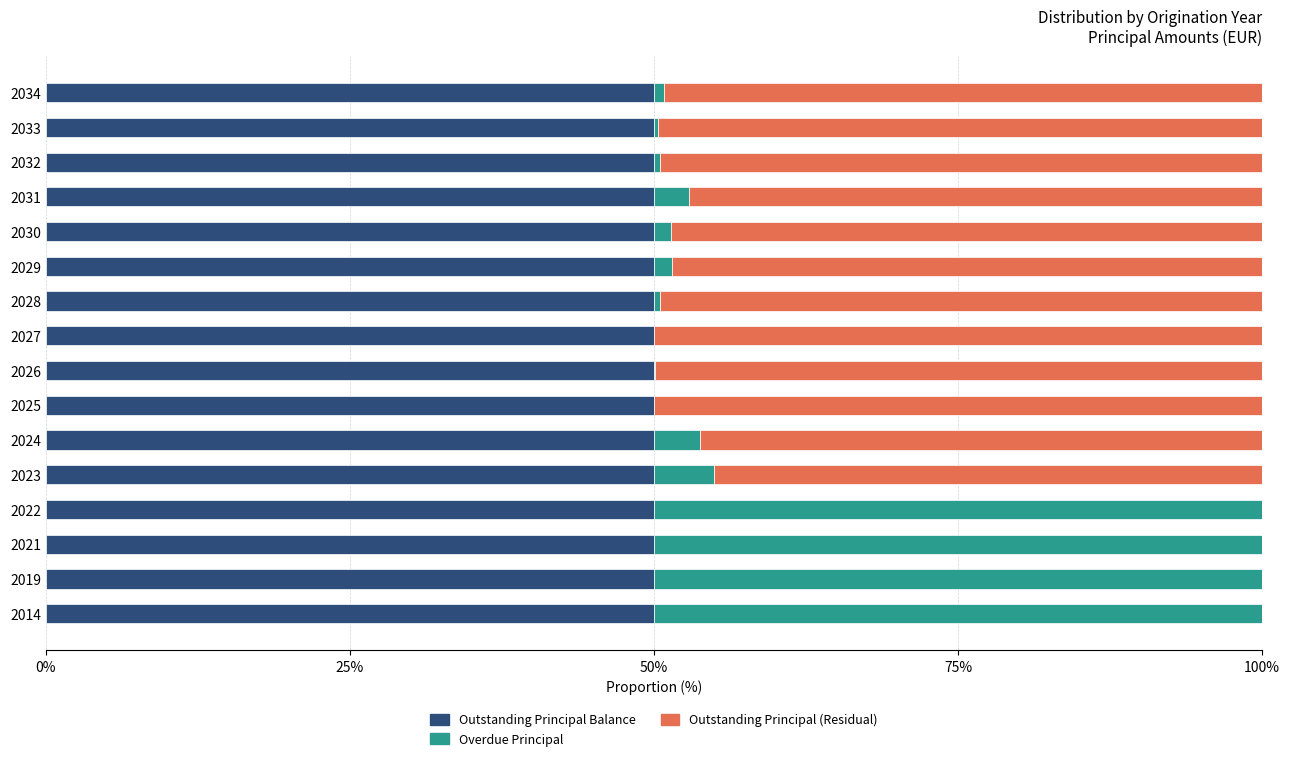

What is the sum of all Outstanding Principal Balance values?

800.0